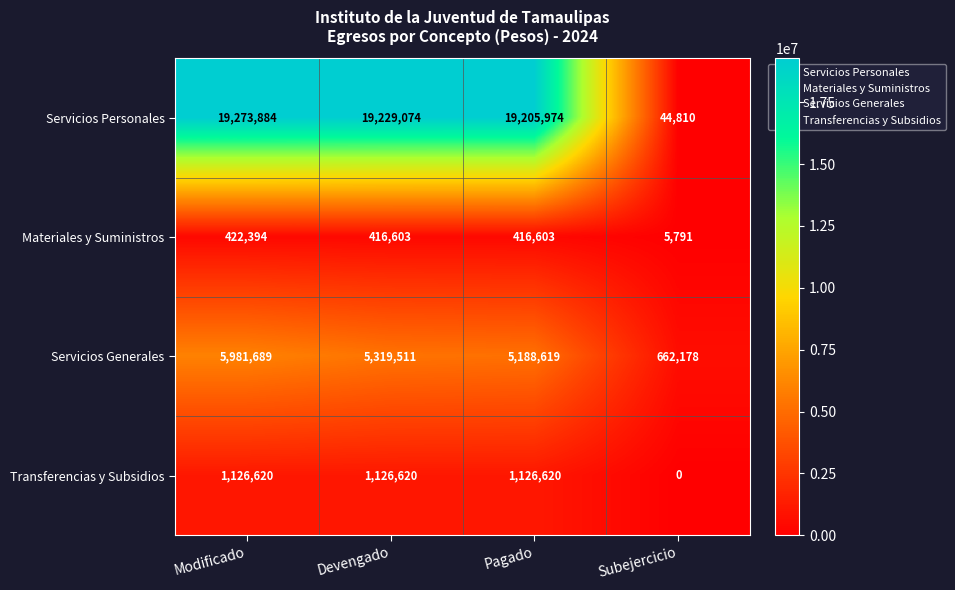

The value of Materiales y Suministros at Subejercicio is 5791. True or false?

True